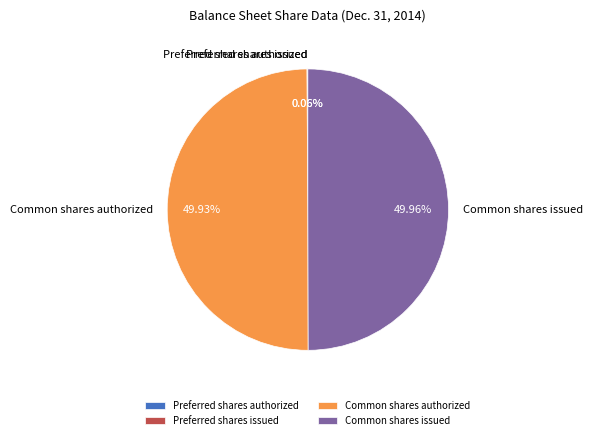

Which category has the smallest portion of the pie?

Preferred shares authorized